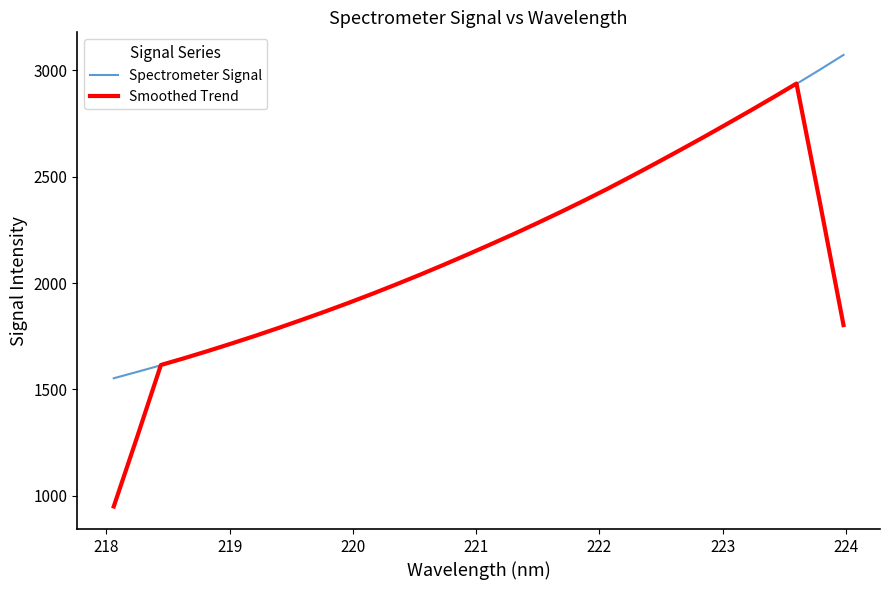

List the series in order of their peak value, highest first.

Spectrometer Signal, Smoothed Trend